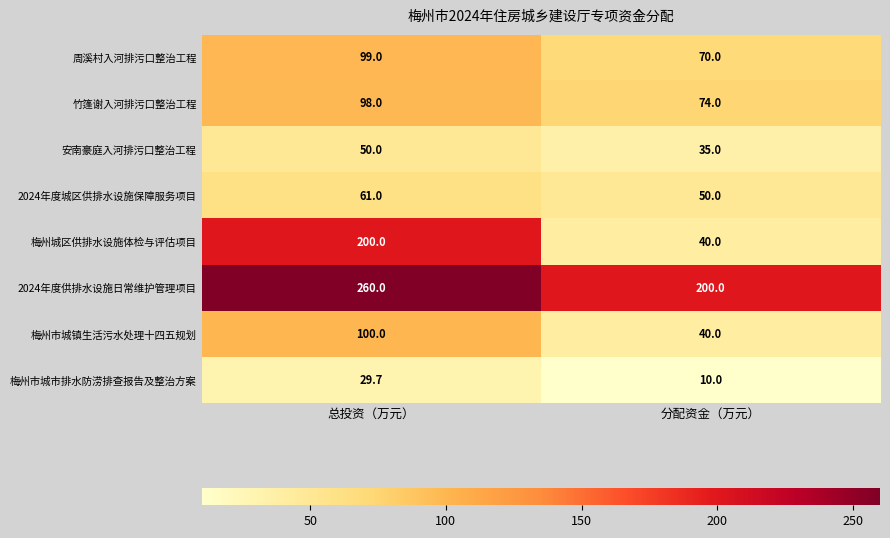

Reading left to right, list all the values displayed in this chart.

周溪村入河排污口整治工程: 总投资（万元）=99.0	分配资金（万元）=70.0
竹篷谢入河排污口整治工程: 总投资（万元）=98.0	分配资金（万元）=74.0
安南豪庭入河排污口整治工程: 总投资（万元）=50.0	分配资金（万元）=35.0
2024年度城区供排水设施保障服务项目: 总投资（万元）=61.0	分配资金（万元）=50.0
梅州城区供排水设施体检与评估项目: 总投资（万元）=200.0	分配资金（万元）=40.0
2024年度供排水设施日常维护管理项目: 总投资（万元）=260.0	分配资金（万元）=200.0
梅州市城镇生活污水处理十四五规划: 总投资（万元）=100.0	分配资金（万元）=40.0
梅州市城市排水防涝排查报告及整治方案: 总投资（万元）=29.7	分配资金（万元）=10.0